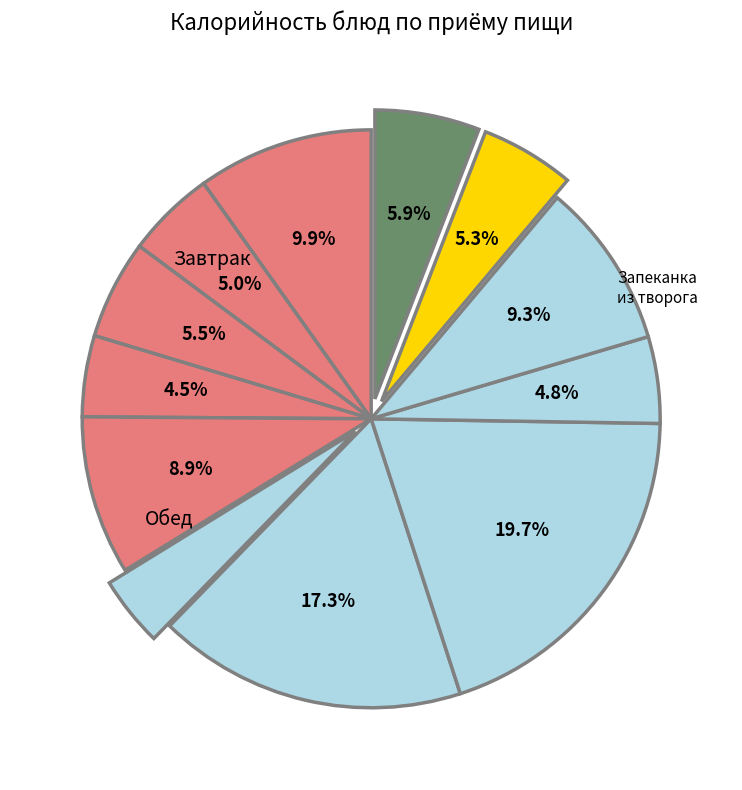

To the nearest percent, what is the average slice percentage?

8%